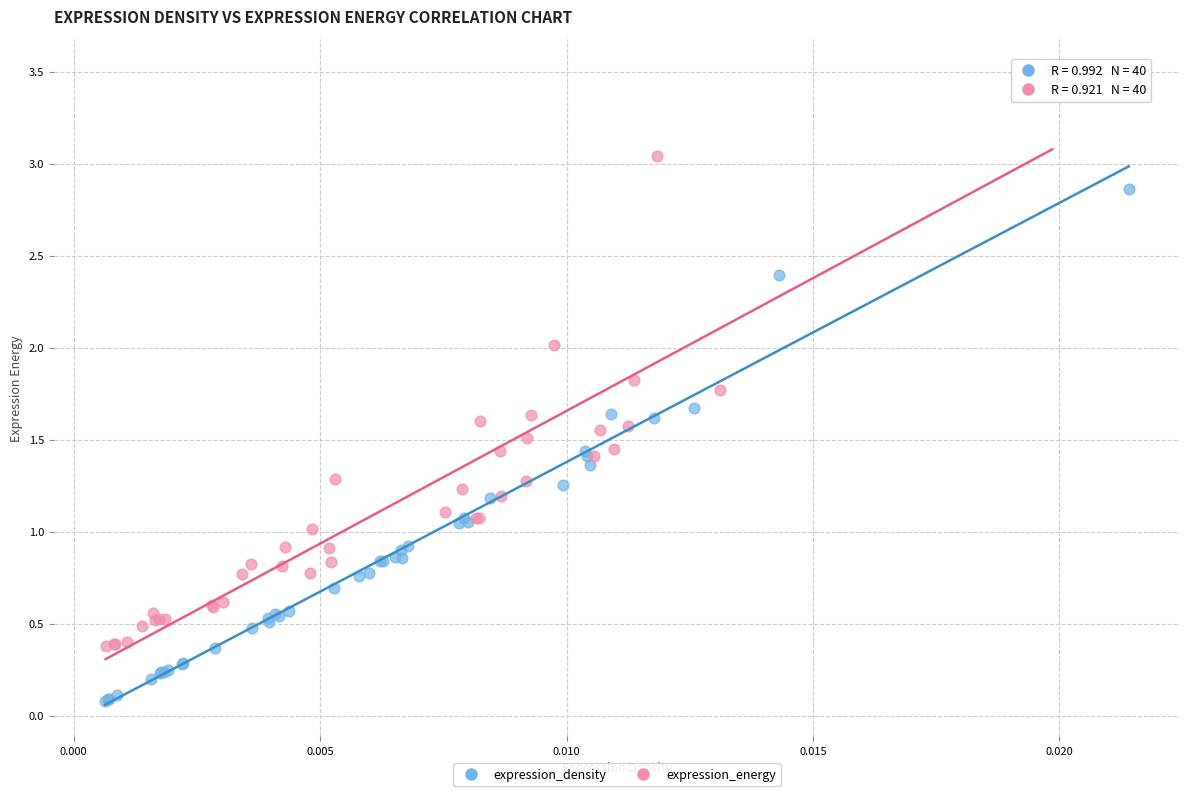

What are all the series names shown in the legend?

expression_density, expression_energy